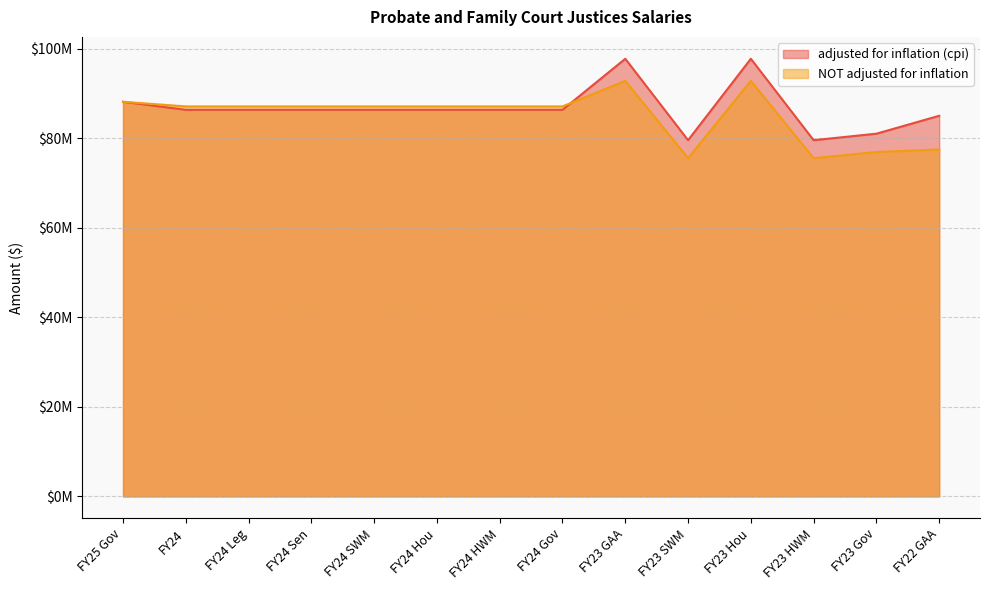

Rank the categories by adjusted for inflation (cpi) value from lowest to highest.

FY23 SWM, FY23 HWM, FY23 Gov, FY22 GAA, FY24, FY24 Leg, FY24 Sen, FY24 SWM, FY24 Hou, FY24 HWM, FY24 Gov, FY25 Gov, FY23 GAA, FY23 Hou